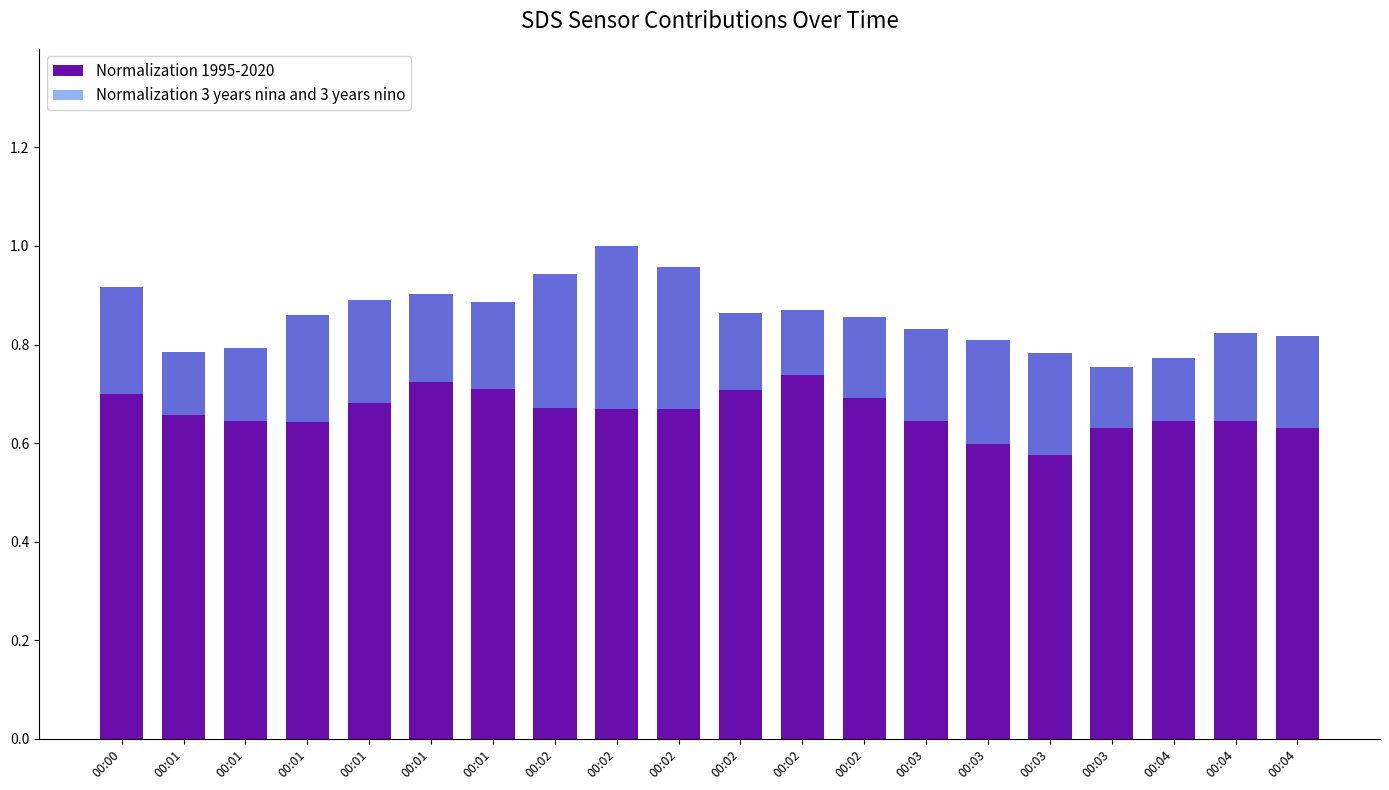

Which series has the largest range (max minus min)?

Normalization 1995-2020